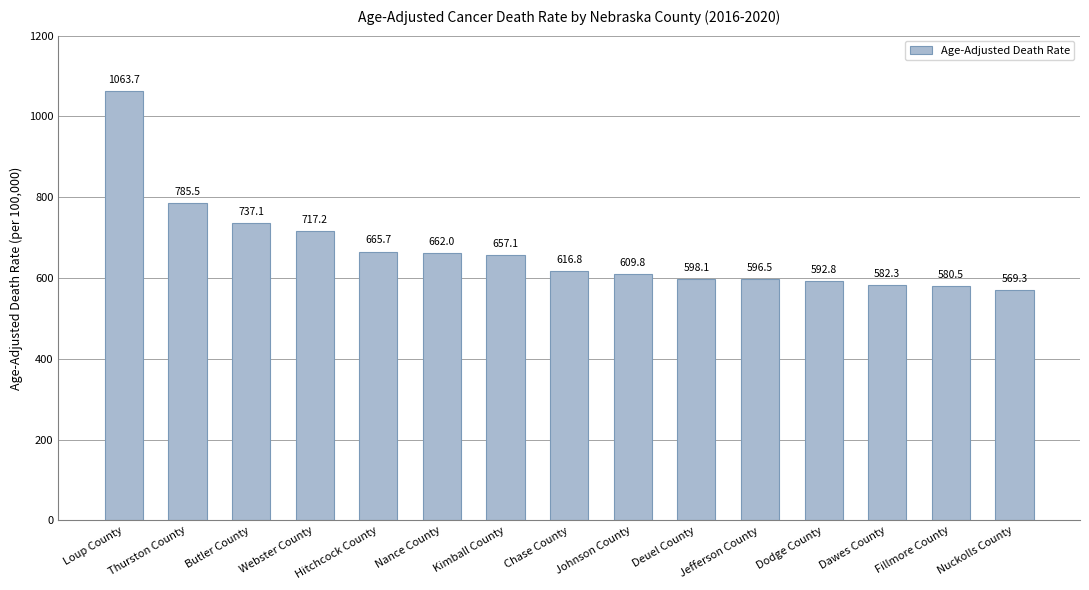

Reading left to right, what are all the values shown in this chart?

Loup County=1063.7	Thurston County=785.5	Butler County=737.1	Webster County=717.2	Hitchcock County=665.7	Nance County=662.0	Kimball County=657.1	Chase County=616.8	Johnson County=609.8	Deuel County=598.1	Jefferson County=596.5	Dodge County=592.8	Dawes County=582.3	Fillmore County=580.5	Nuckolls County=569.3